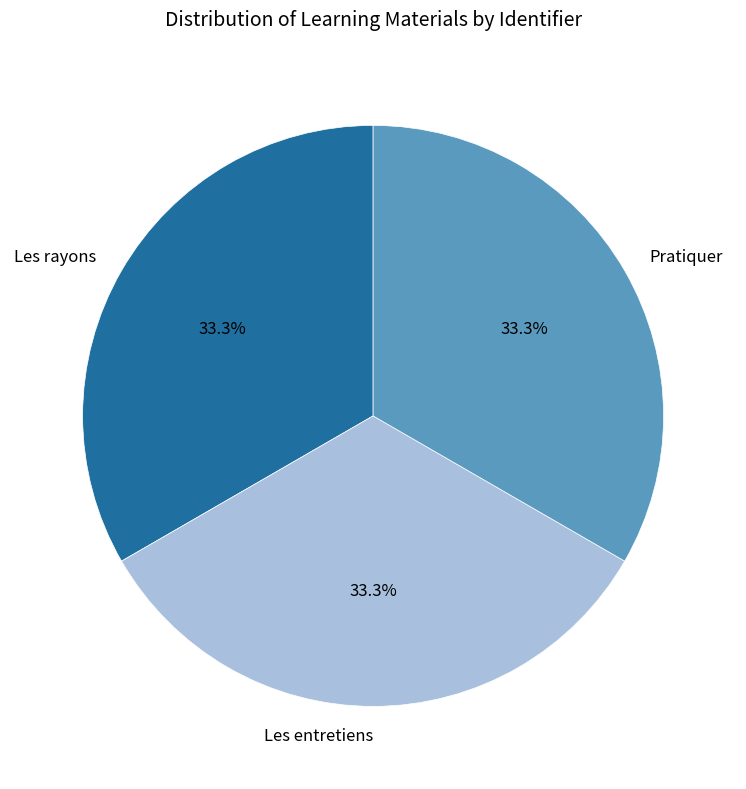

Count the number of slices in the pie.

3